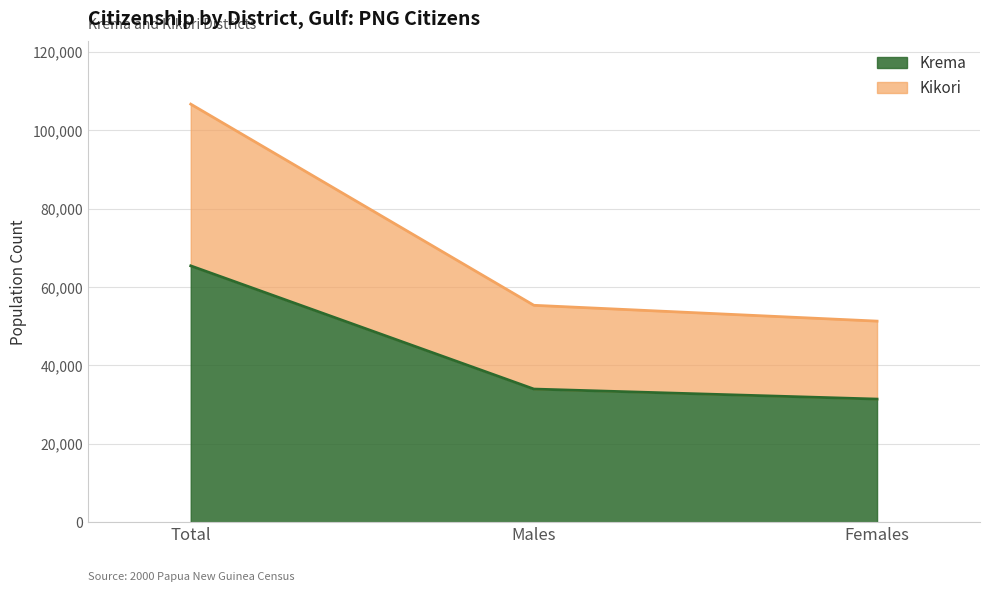

Rank the series by their maximum value, from lowest to highest.

Krema, Kikori